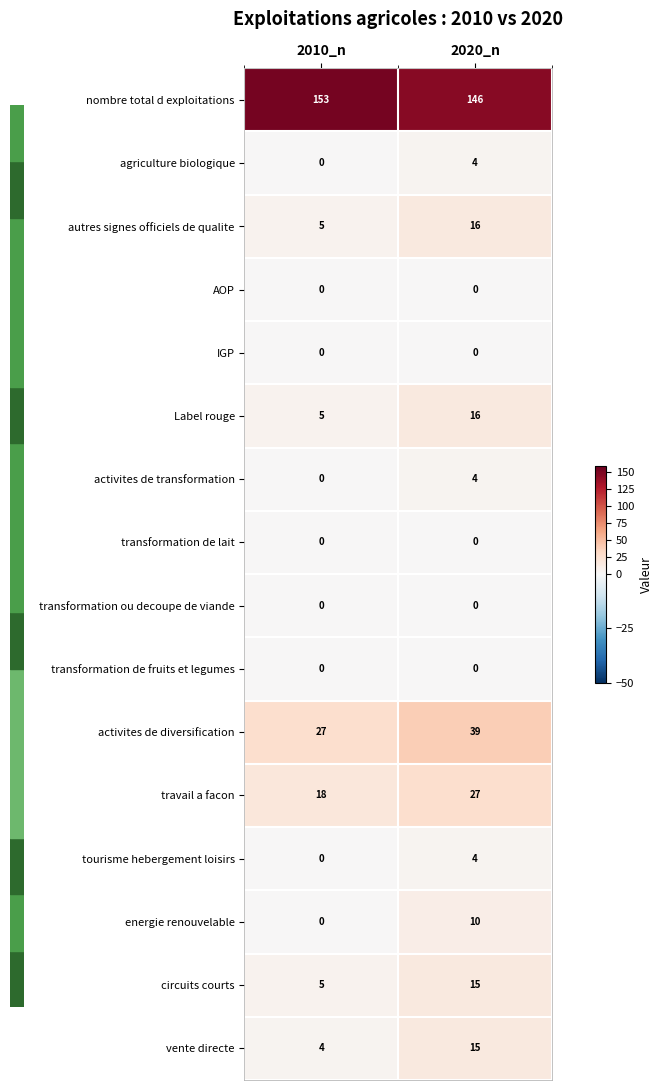

How many data points does each series have?

2